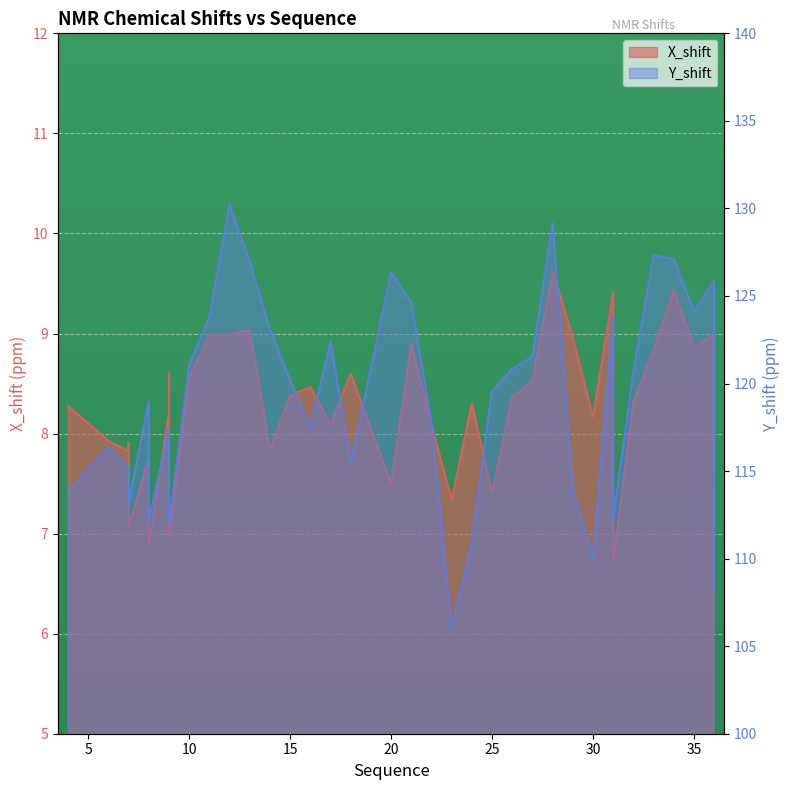

What value does the X_shift series have at 8?

6.9